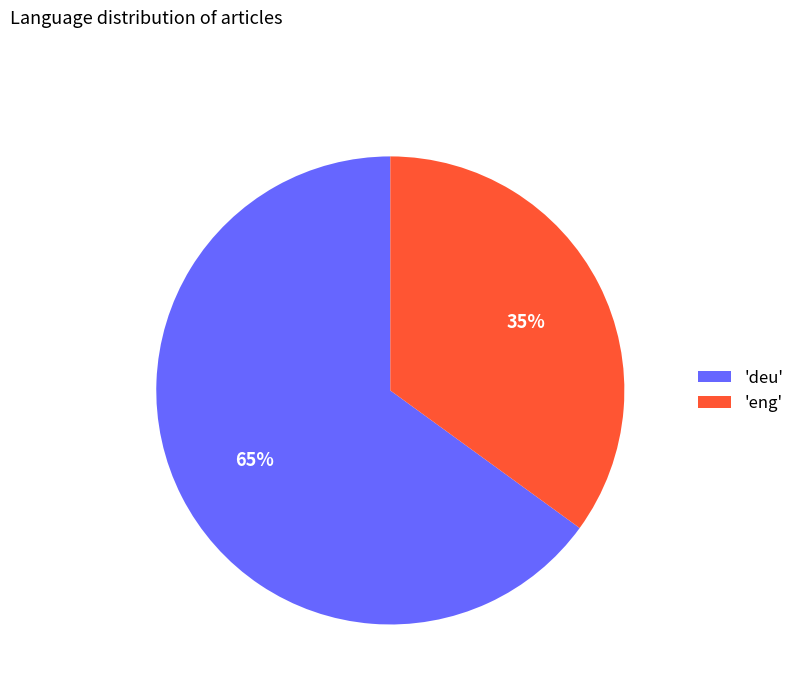

To the nearest percent, what portion does 'deu' represent?

65%